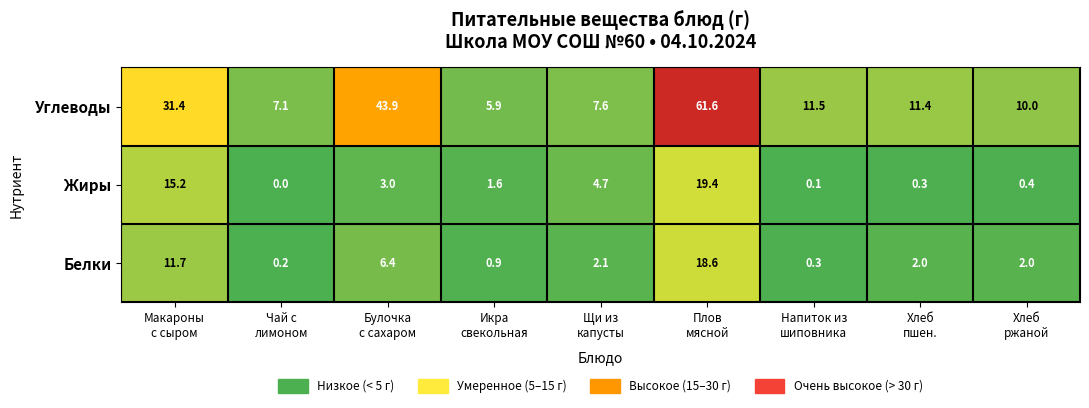

Which series has the widest spread of values?

Углеводы